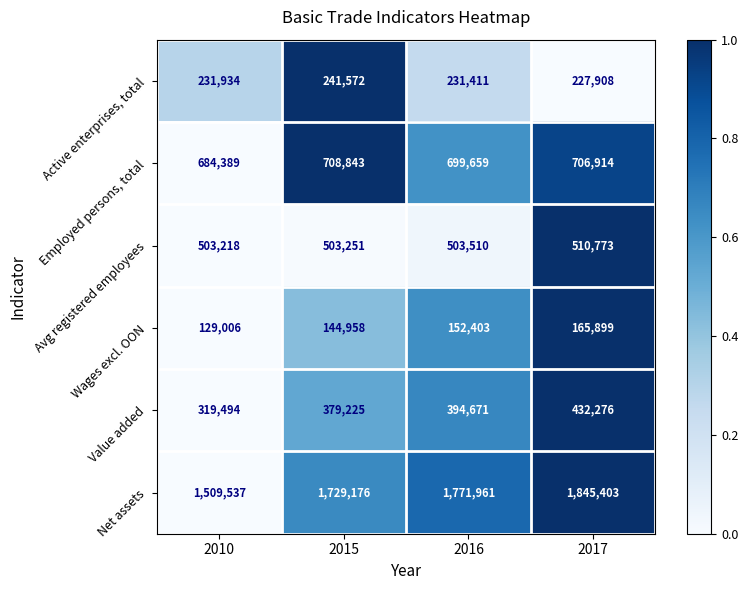

Reading left to right, what are all the values shown in this chart?

Active enterprises, total: 2010=231934	2015=241572	2016=231411	2017=227908
Employed persons, total: 2010=684389	2015=708843	2016=699659	2017=706914
Avg registered employees: 2010=503218	2015=503251	2016=503510	2017=510773
Wages excl. OON: 2010=129006	2015=144958	2016=152403	2017=165899
Value added: 2010=319494	2015=379225	2016=394671	2017=432276
Net assets: 2010=1509537	2015=1729176	2016=1771961	2017=1845403